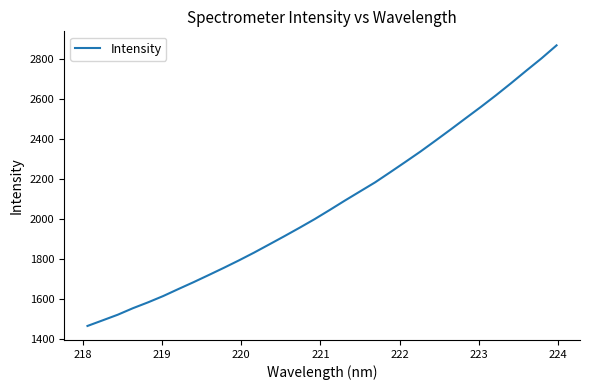

What is the minimum value shown in the chart?

1466.0